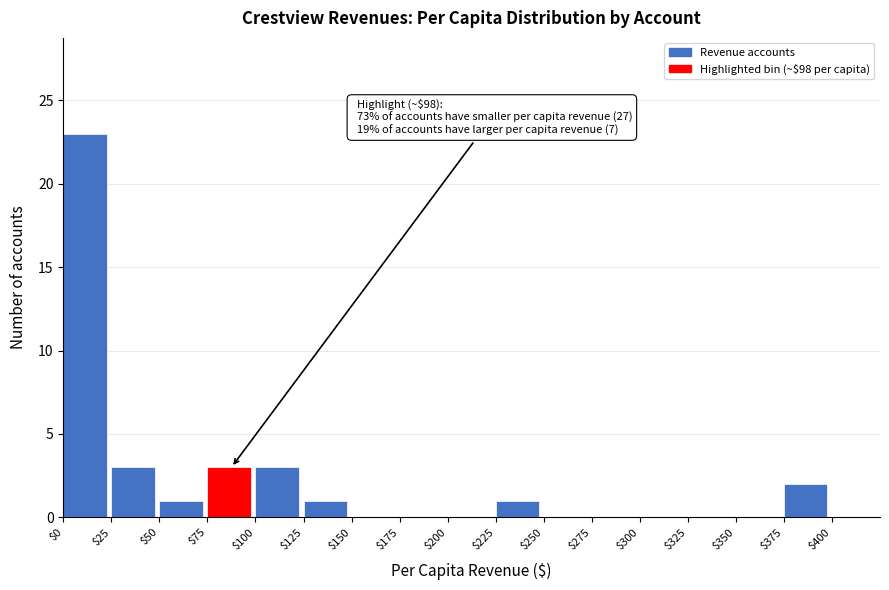

Over which range of the x-axis is the bar tallest?

$0 to $25